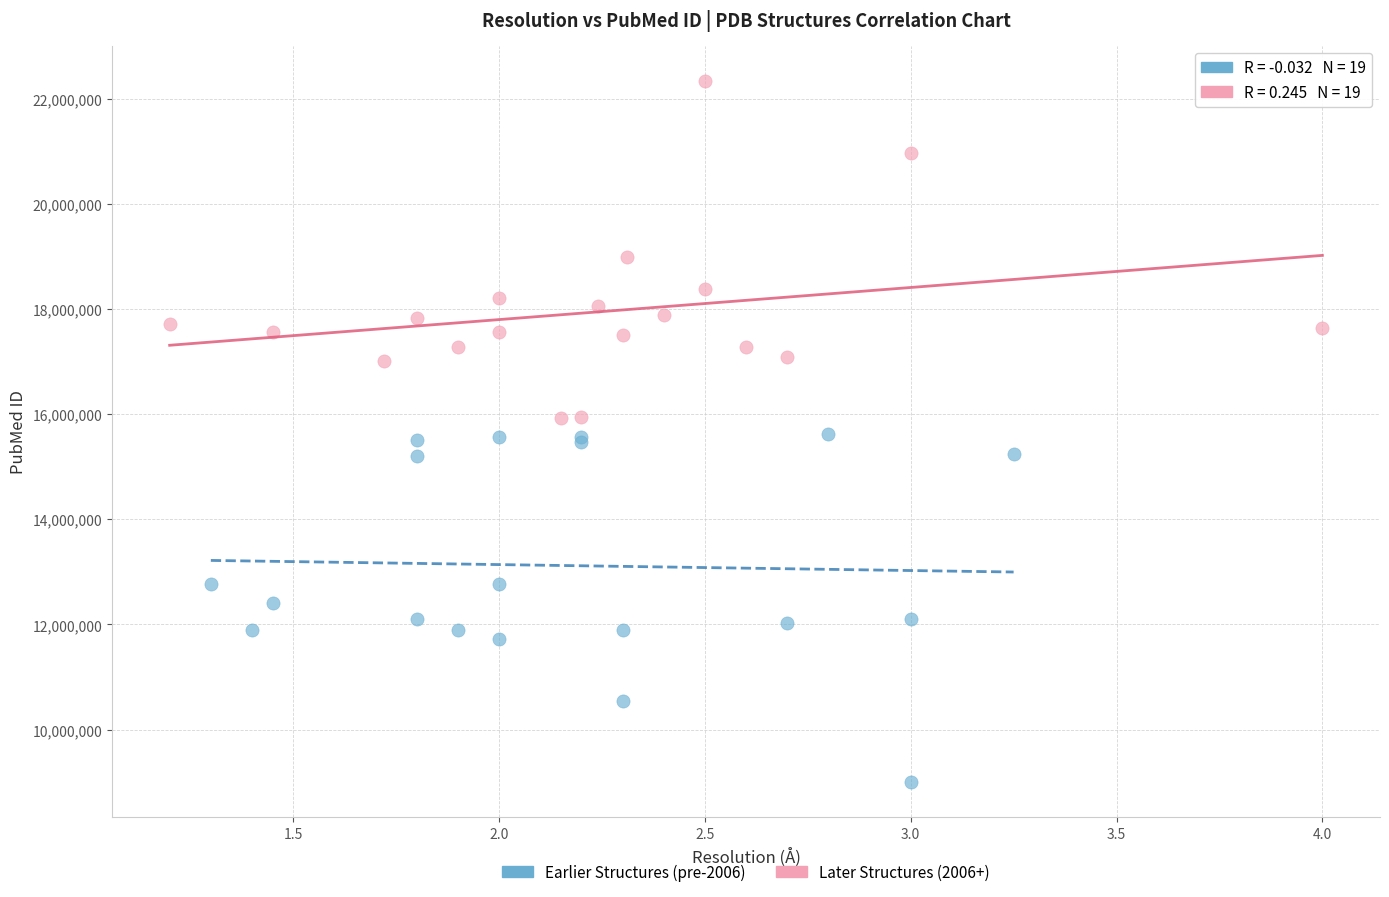

Which series contains the lowest Y value?

Earlier Structures (pre-2006)